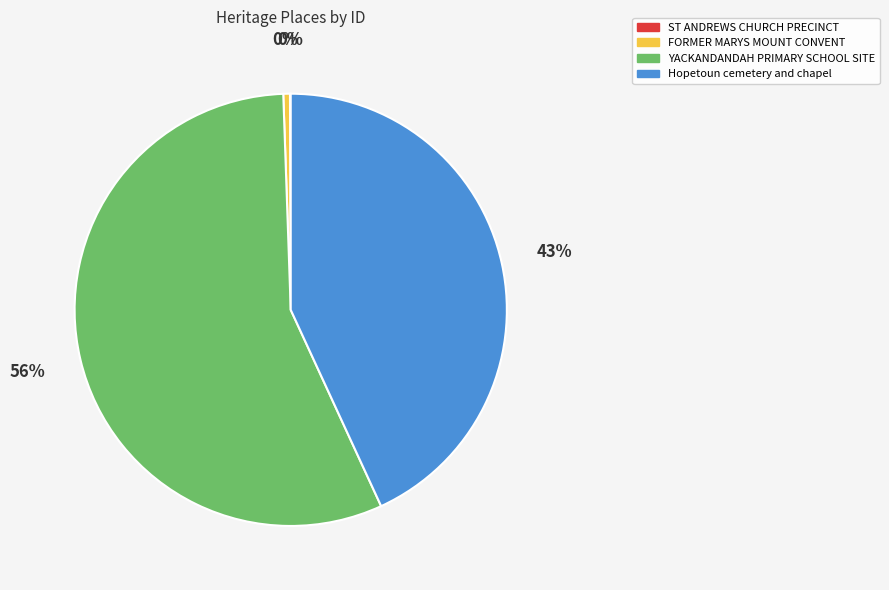

Which category has the biggest portion of the pie?

YACKANDANDAH PRIMARY SCHOOL SITE